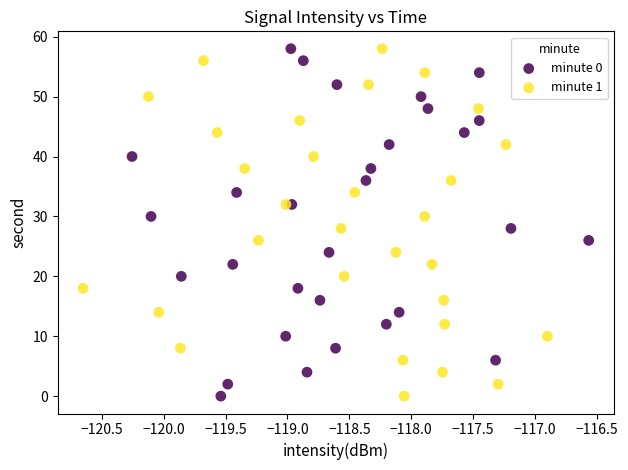

What are all the series names shown in the legend?

minute 0, minute 1